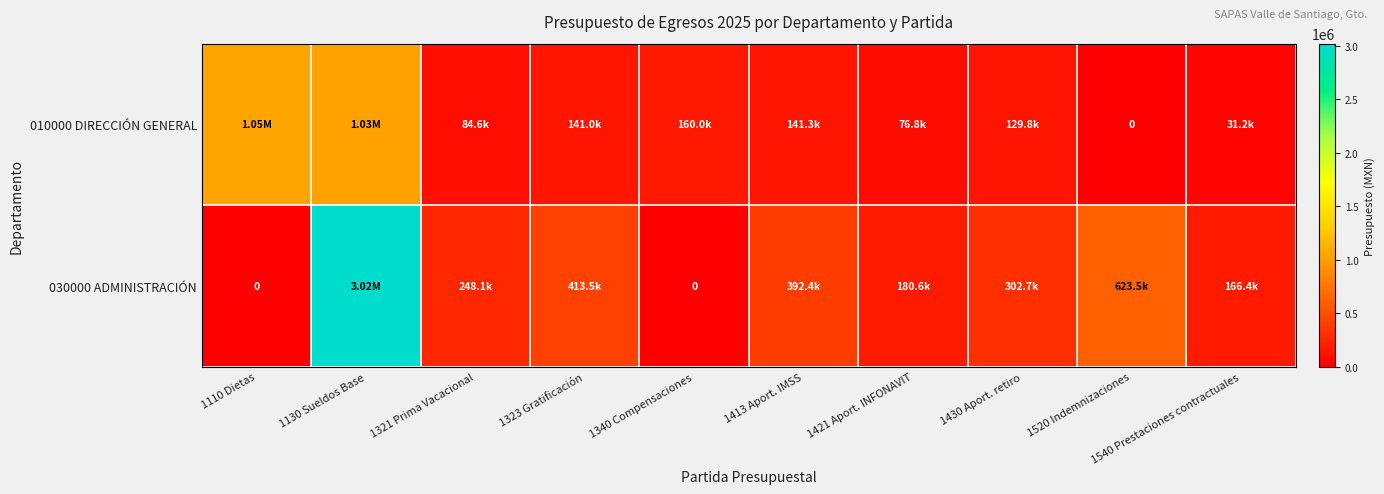

Count the number of categories in the chart.

10